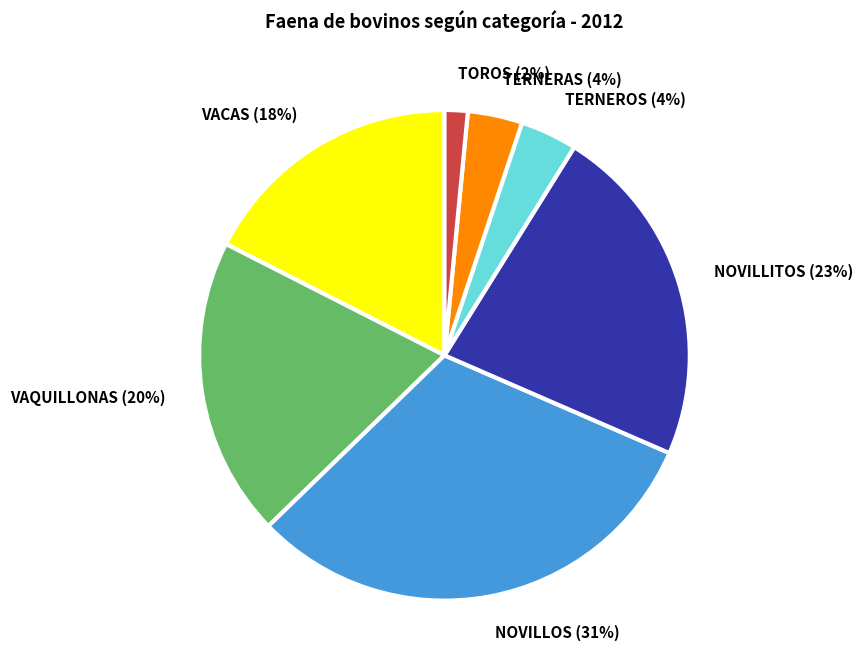

What percentage is the TOROS slice, to the nearest percent?

2%